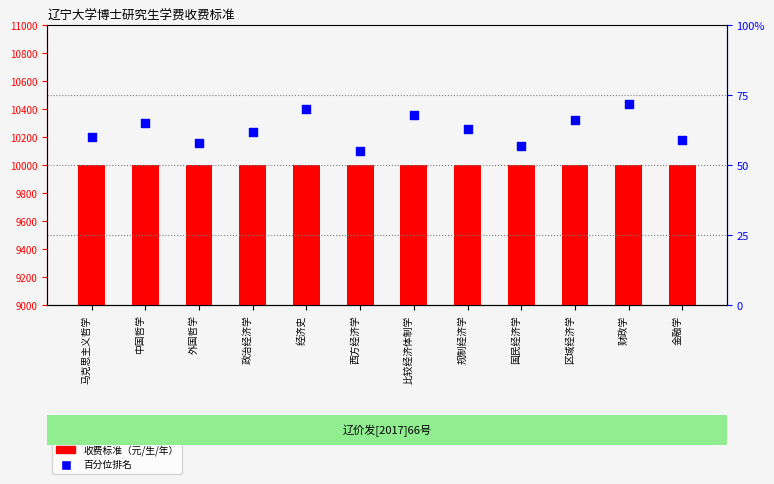

Which series reaches the minimum Y coordinate?

辽价发[2017]66号